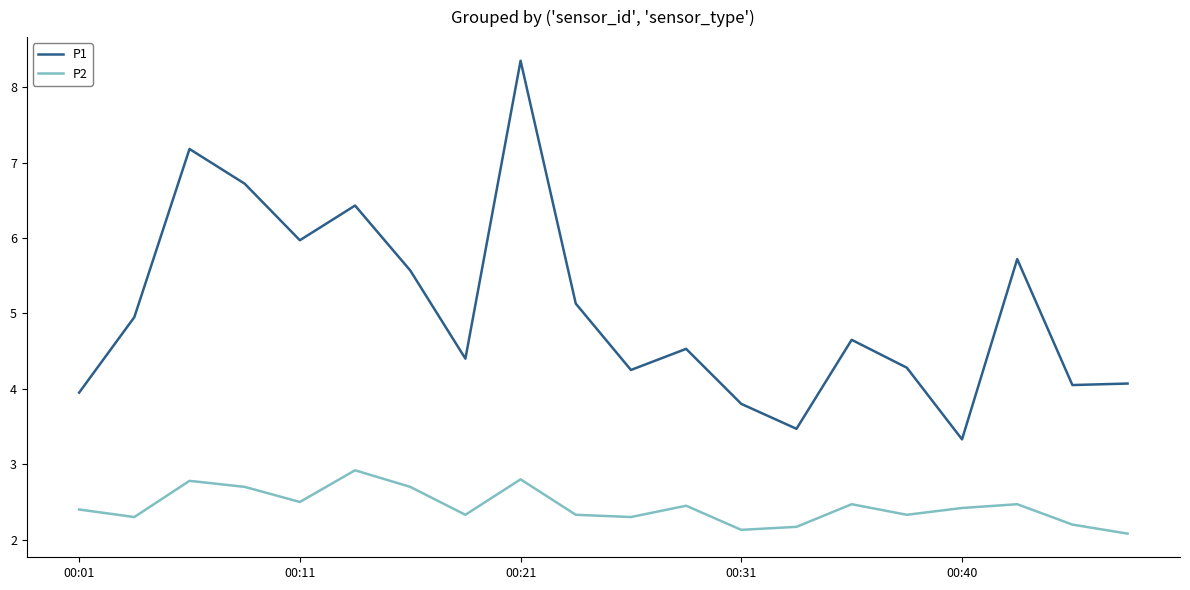

True or false: P1 and P2 cross at least once.

False